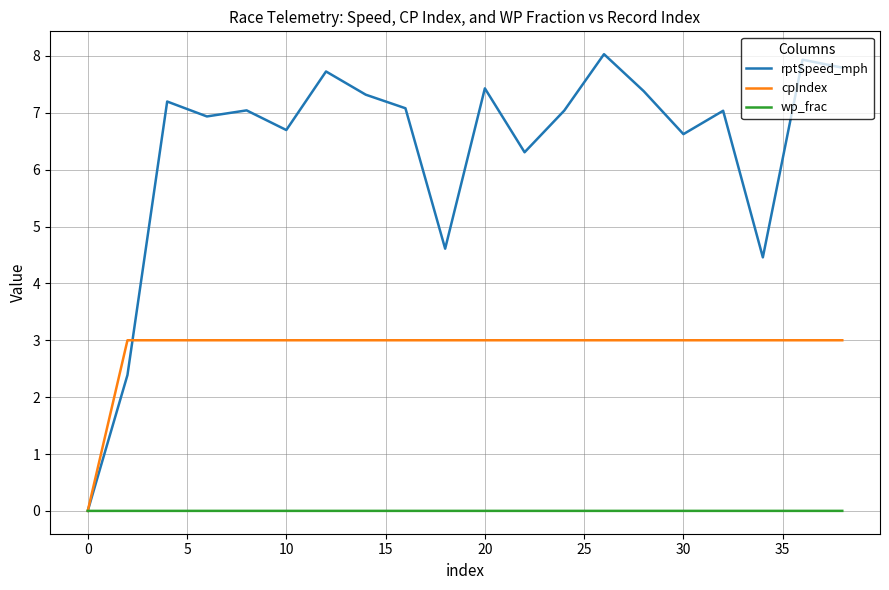

True or false: cpIndex and rptSpeed_mph intersect in this chart.

True